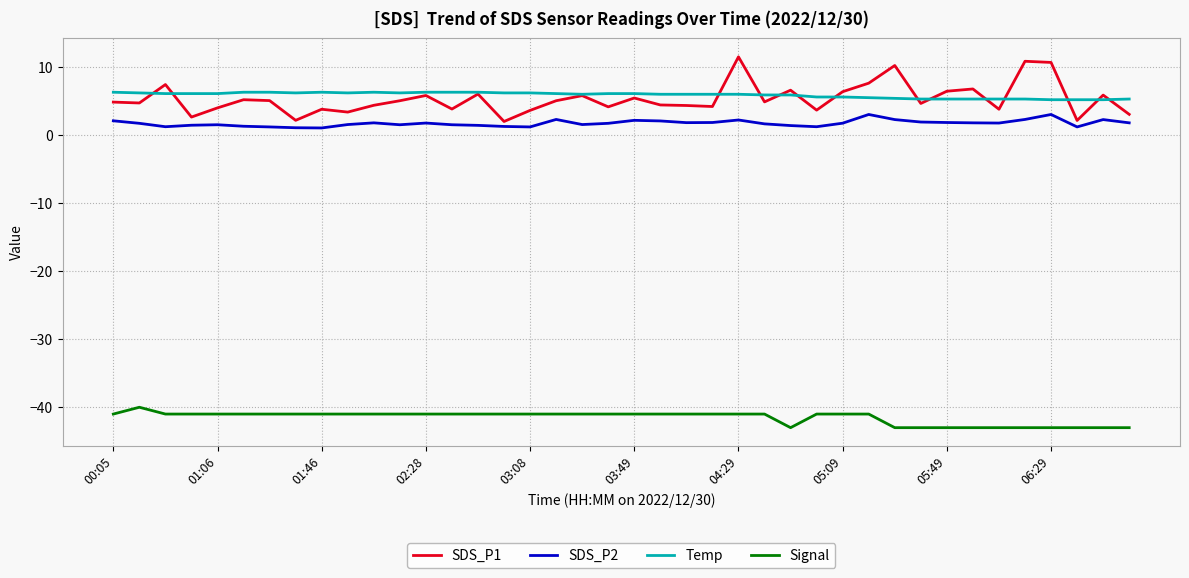

Does the chart have visible grid lines?

Yes